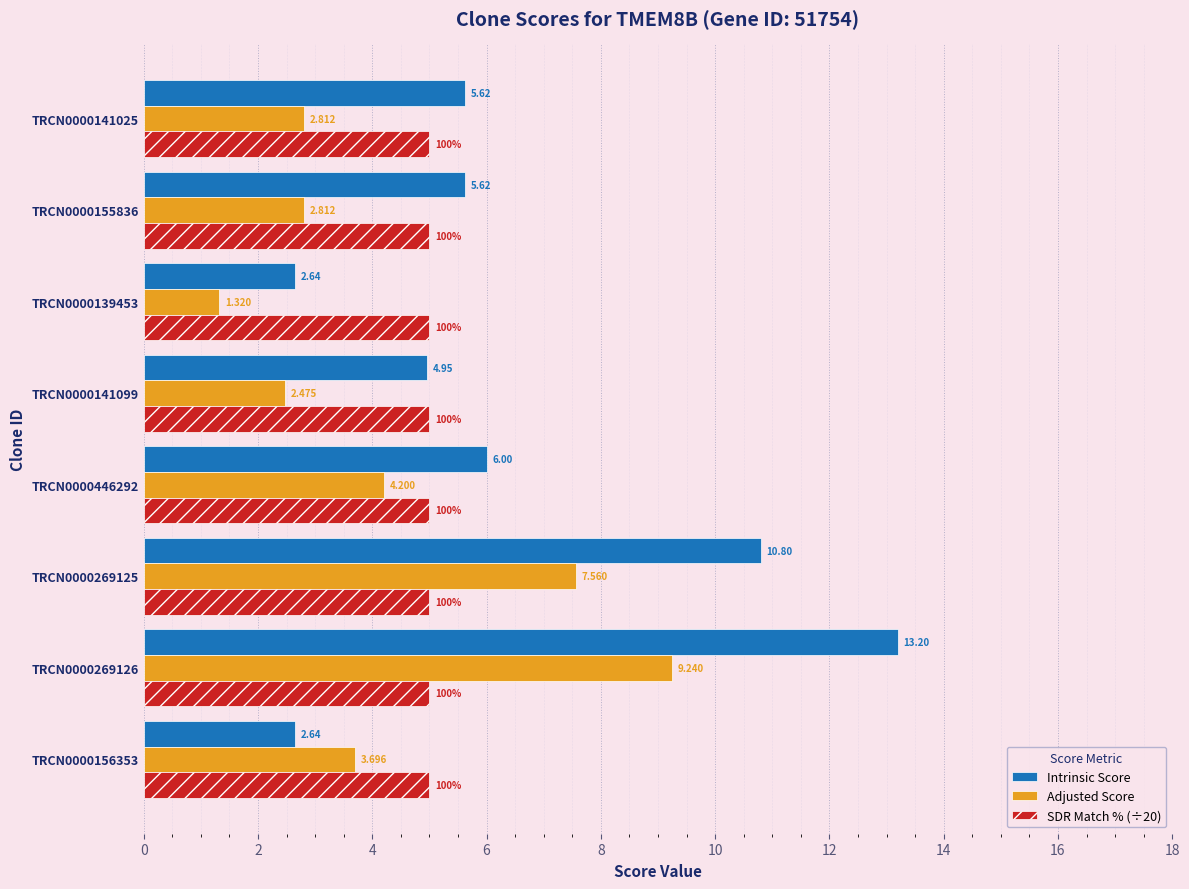

At which label does Intrinsic Score reach its peak?

TRCN0000269126